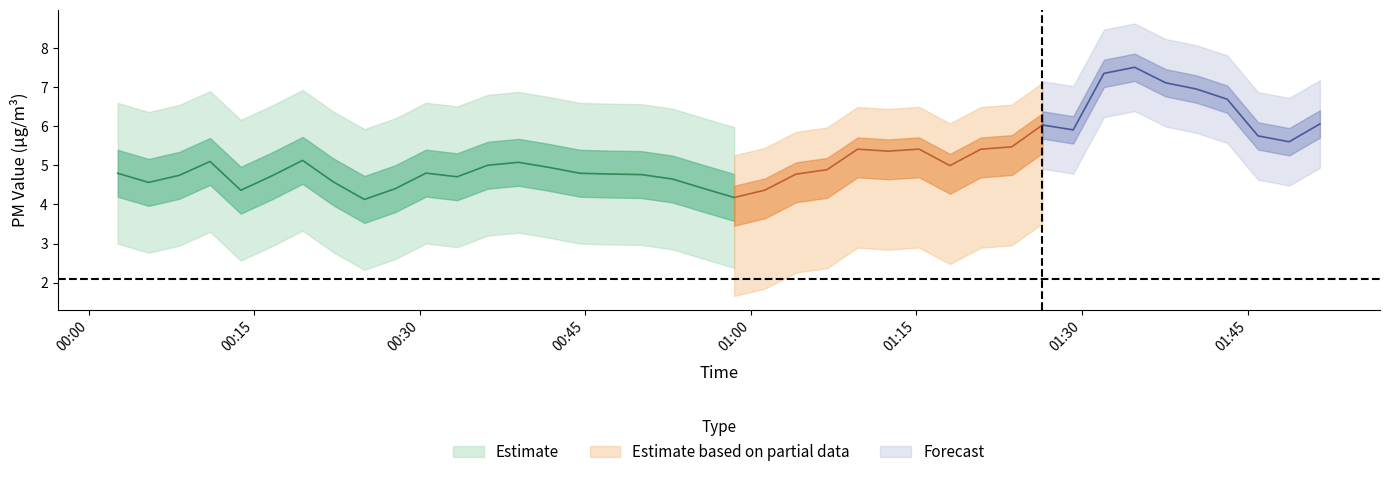

Which has a higher value, 6 or 15?

15